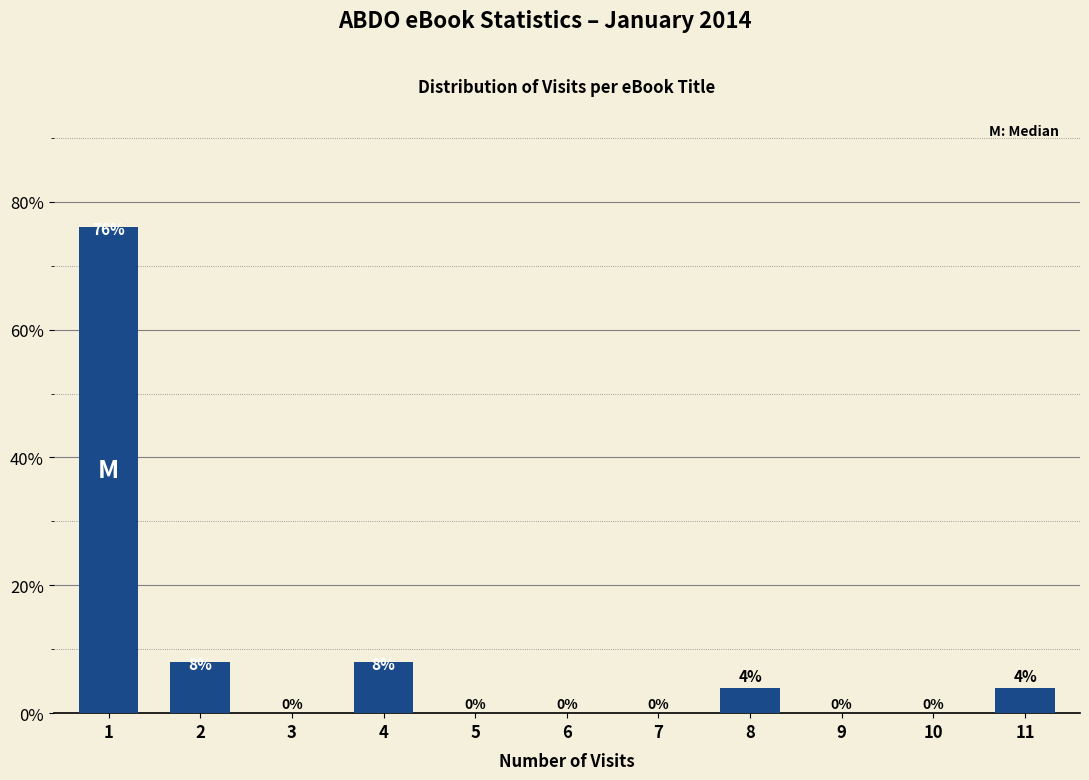

Reading left to right, list all the values displayed in this chart.

1=76	2=8	3=0	4=8	5=0	6=0	7=0	8=4	9=0	10=0	11=4